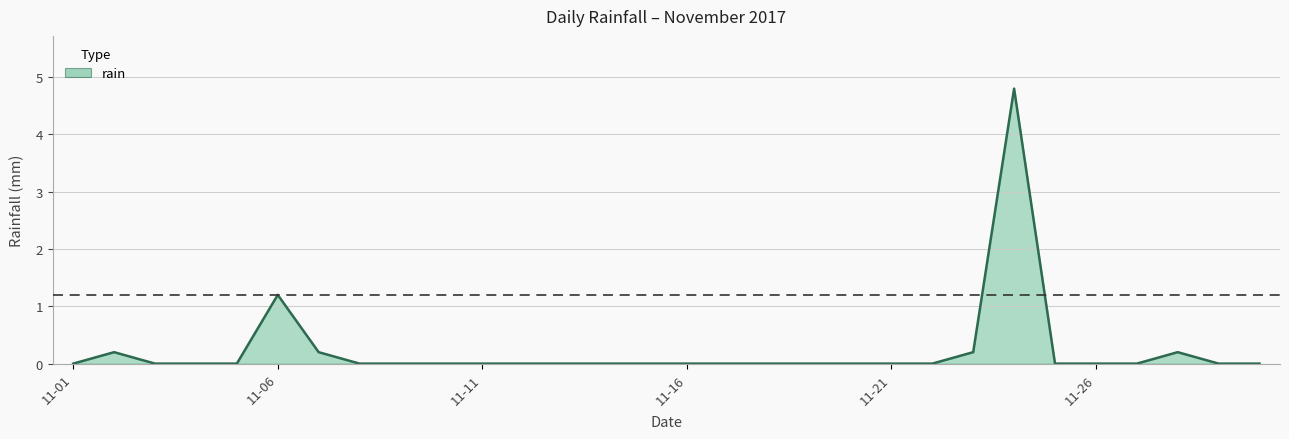

What is the difference between the maximum and minimum values?

4.8